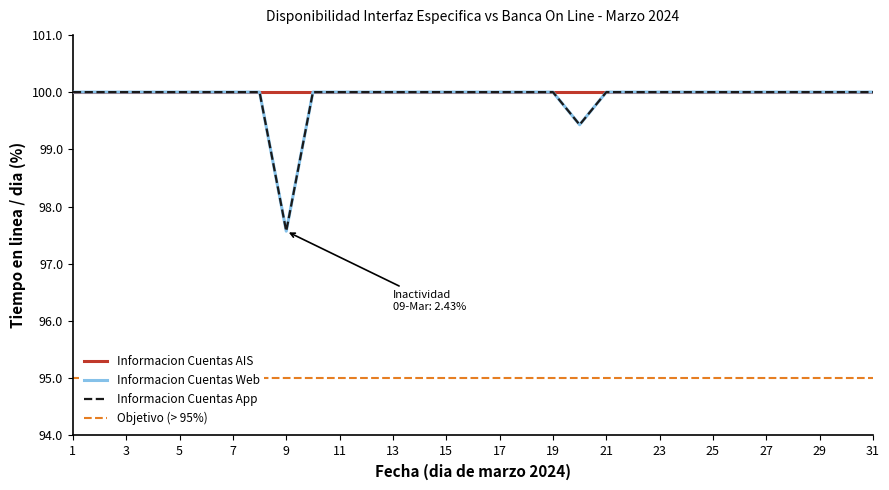

Does the chart display data point markers on the line(s)?

No